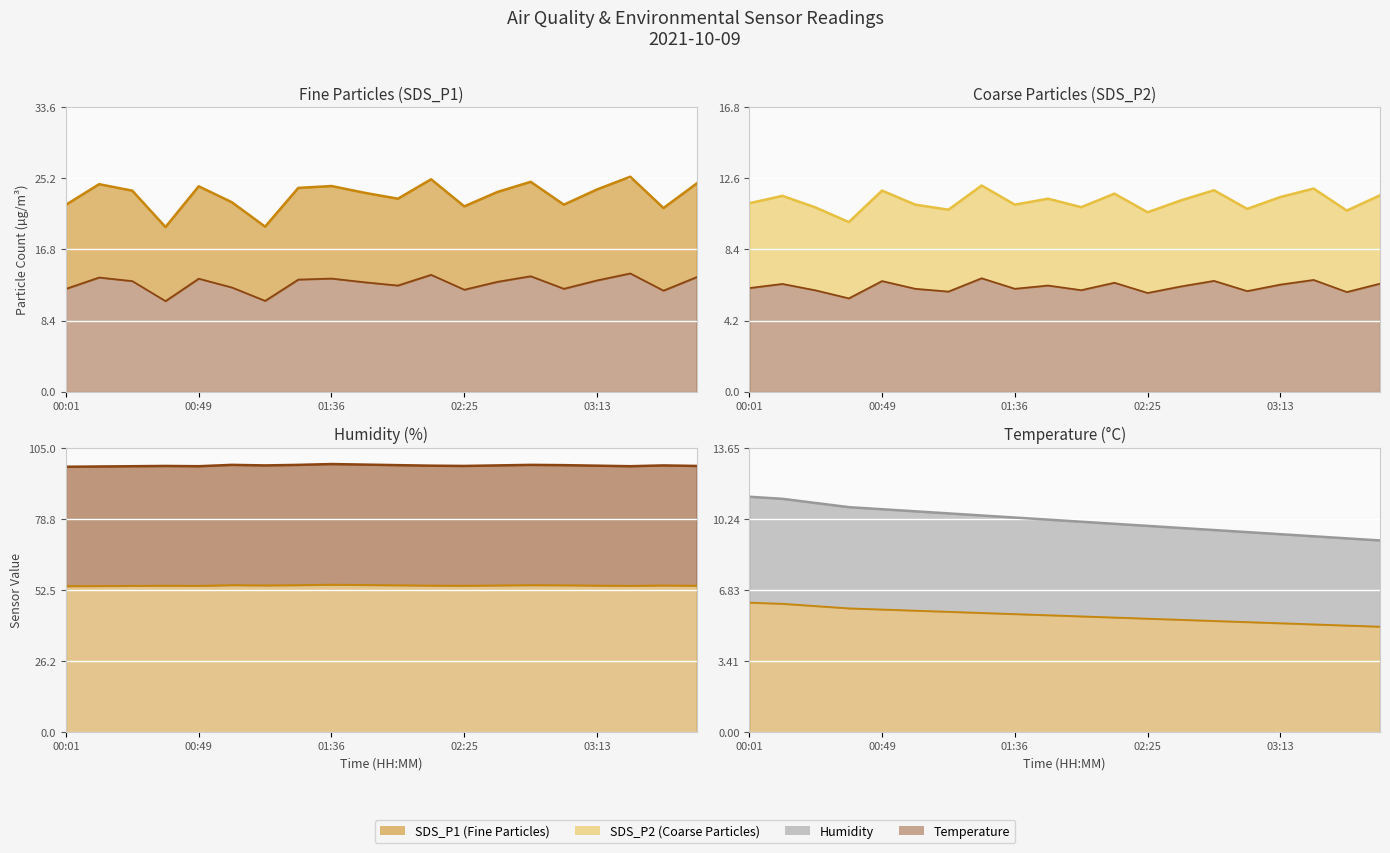

Rank the series by their maximum value, from lowest to highest.

Temp upper, SDS_P2 upper, SDS_P1 upper, Humidity upper